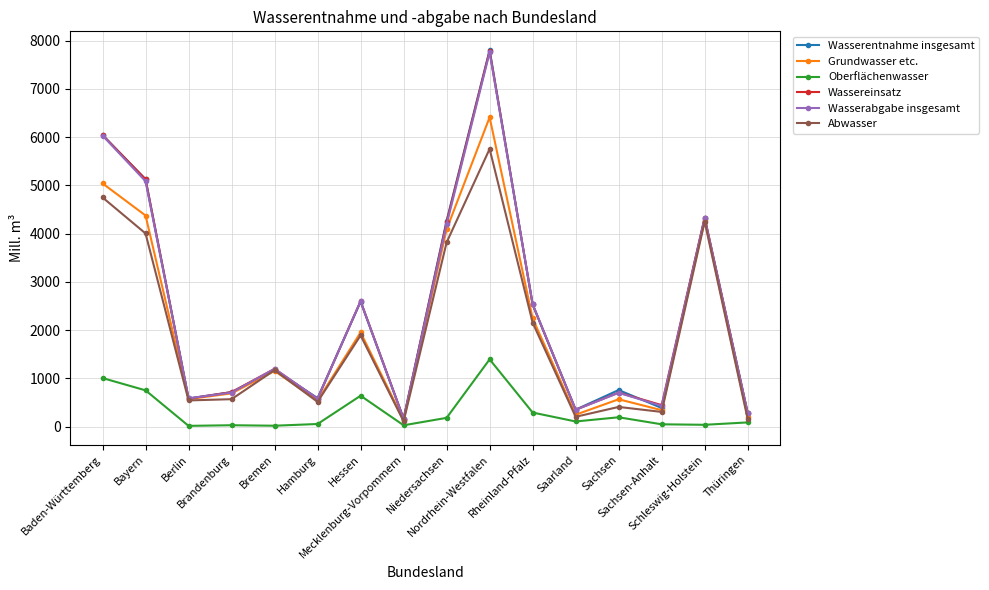

Where is Abwasser nearest to the value 2930?

Rheinland-Pfalz